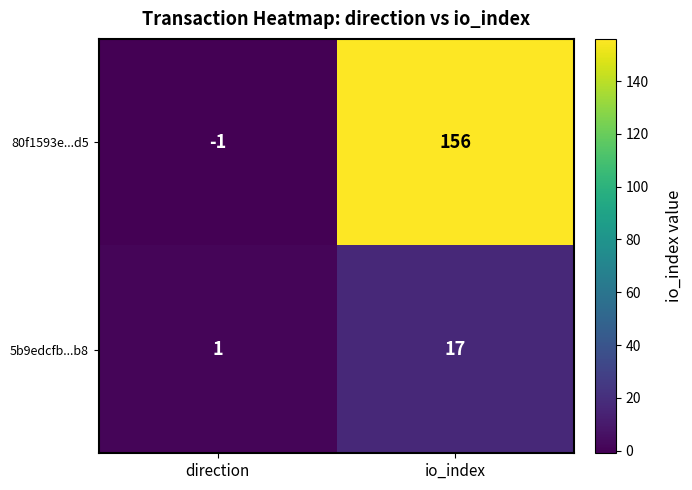

What is the sum of the 5b9edcfb...b8 values at direction and io_index?

18